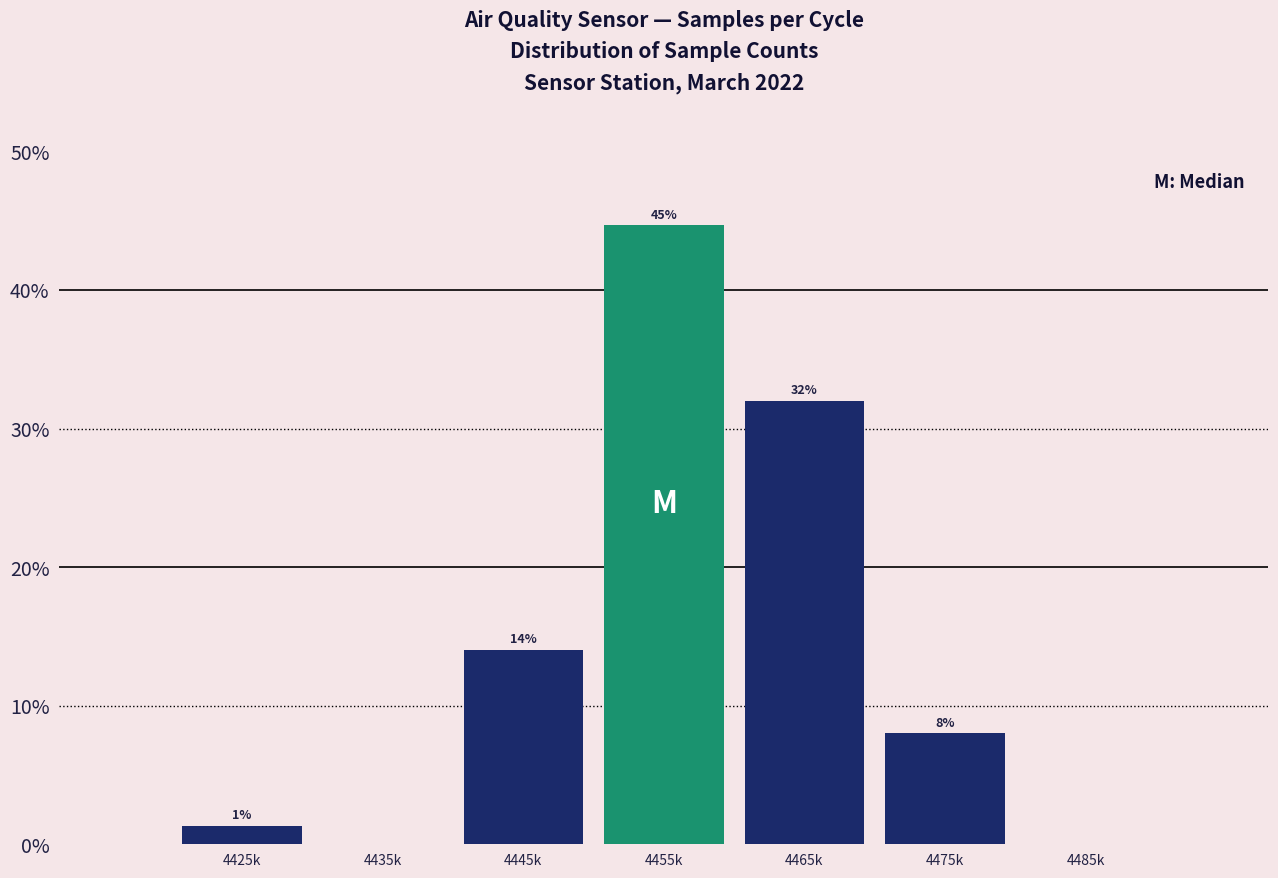

True or false: the data shows 2.6 at 4475k.

False